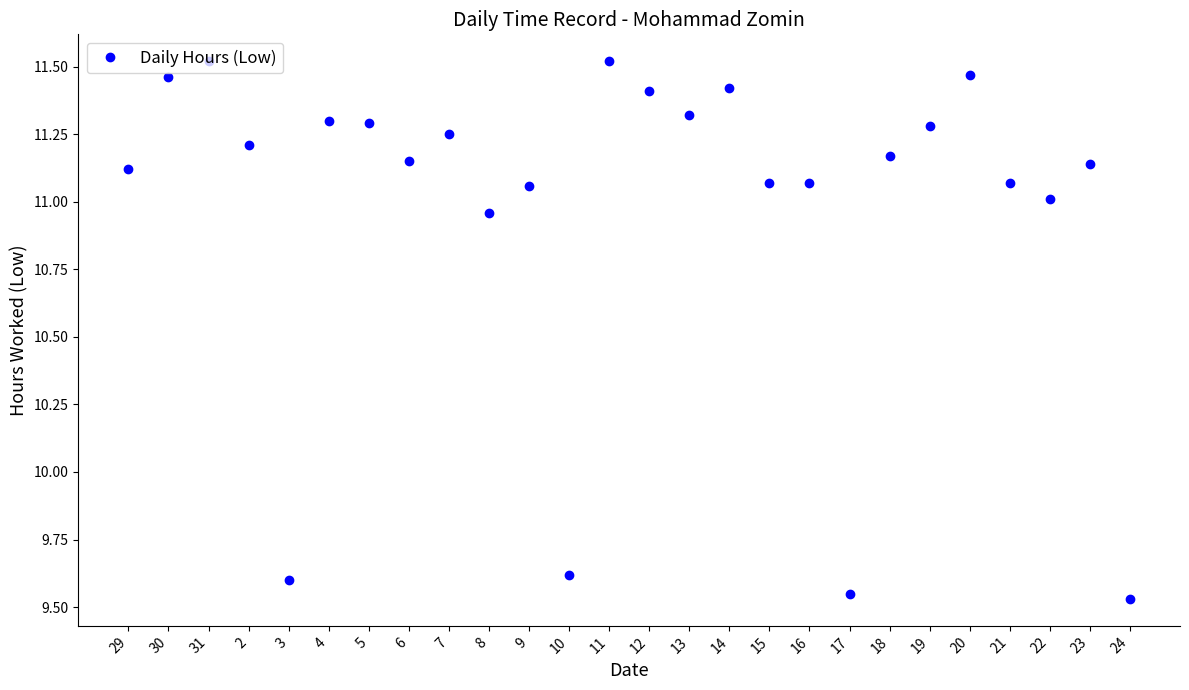

Is it true that the value at 29 is 11.1?

True